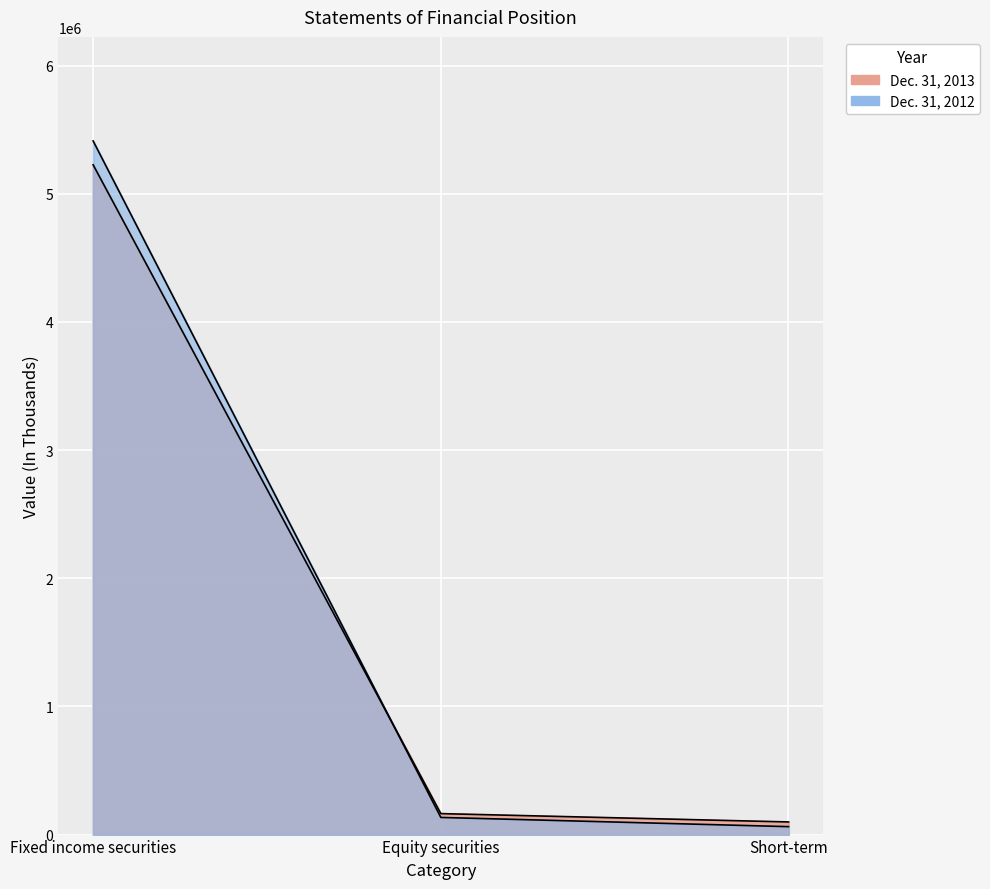

The Dec. 31, 2012 series shows 61947 at Short-term. True or false?

True